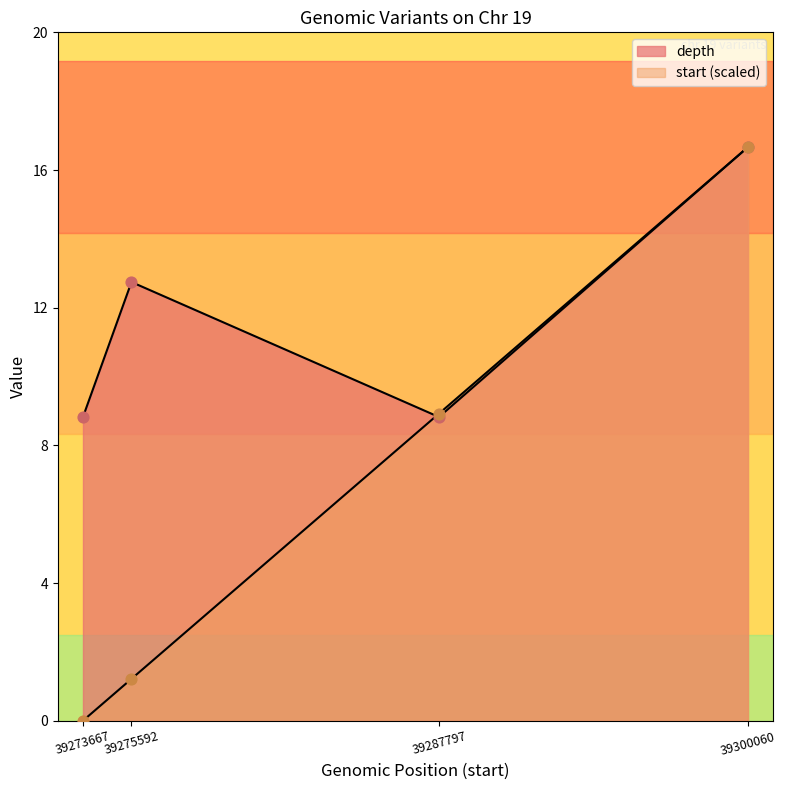

At how many categories does at least one series exceed 16?

1